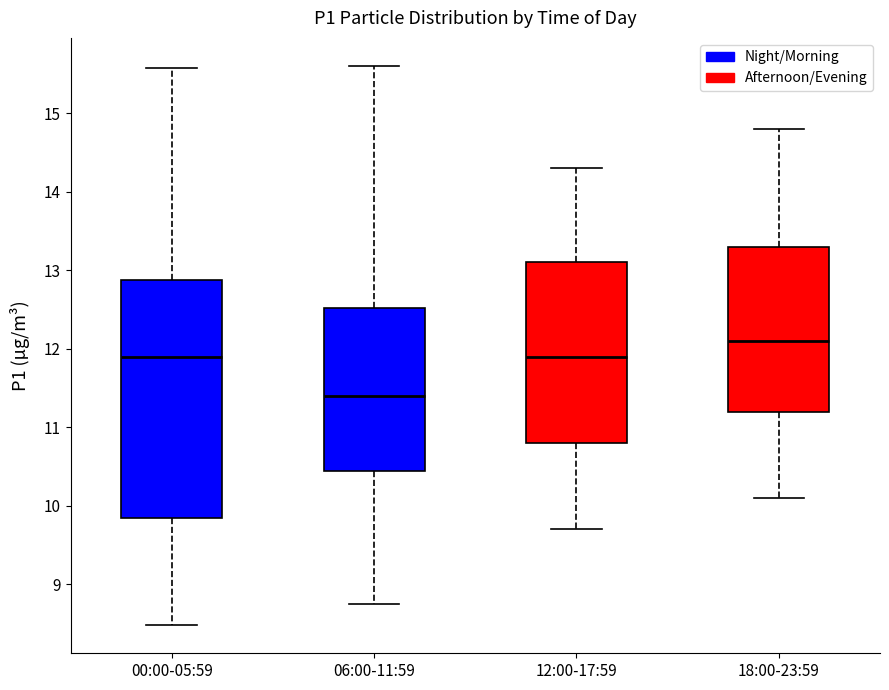

Reading left to right, read every box against the y-axis: the position of its median line, the range the box covers, and the ends of its whiskers. The values are not printed on the chart, so give them approximately, as read against the axis.

00:00-05:59: median 11.9, box 9.9 to 12.9, whiskers 8.5 to 15.6
06:00-11:59: median 11.4, box 10.5 to 12.5, whiskers 8.8 to 15.6
12:00-17:59: median 11.9, box 10.8 to 13.1, whiskers 9.7 to 14.3
18:00-23:59: median 12.1, box 11.2 to 13.3, whiskers 10.1 to 14.8